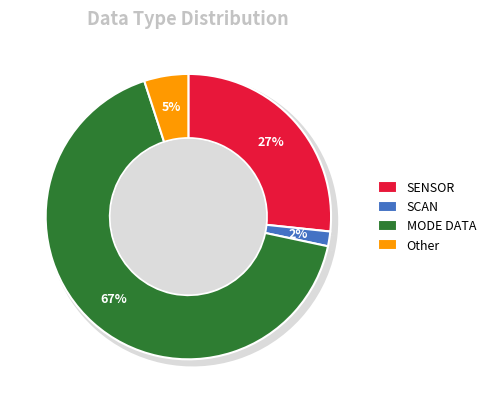

How many slices are in this pie chart?

4